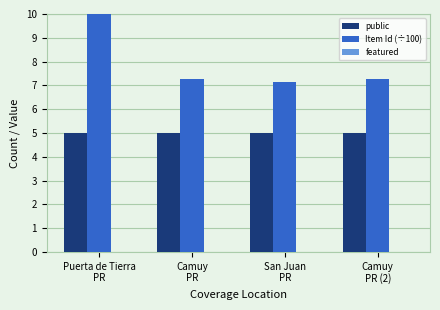

Between Puerta de Tierra
PR and San Juan
PR, which series saw the biggest shift?

Item Id (÷100)